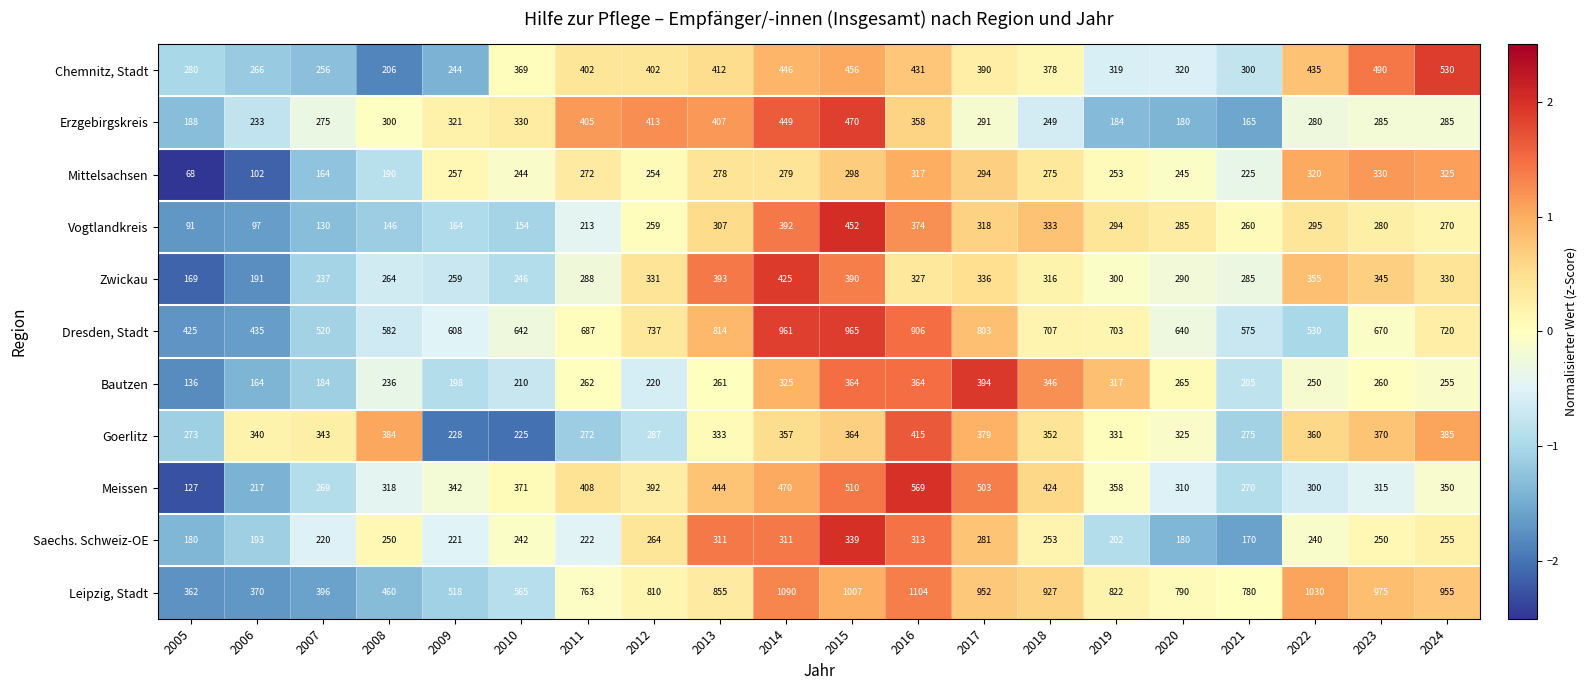

Where is Leipzig, Stadt nearest to the value 733?

2011